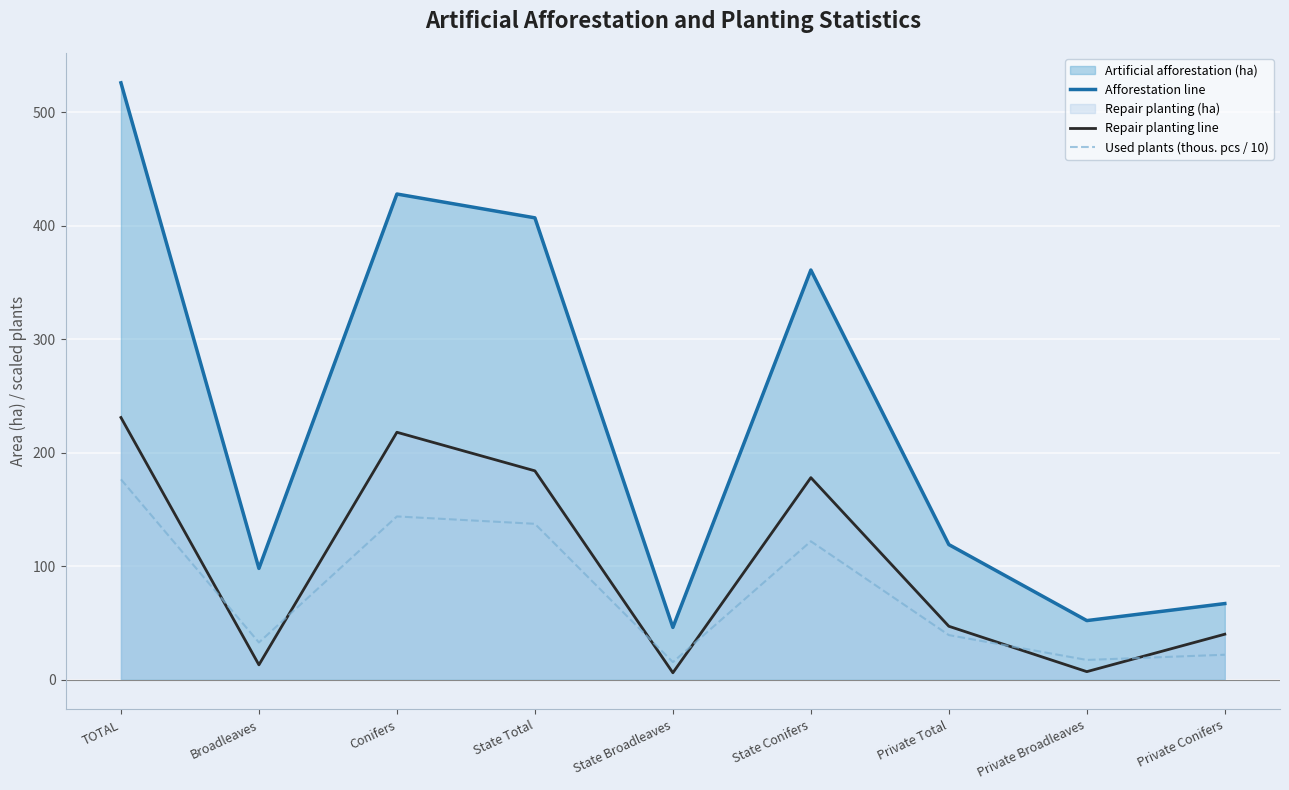

Which series has the largest total across all categories?

Afforestation line